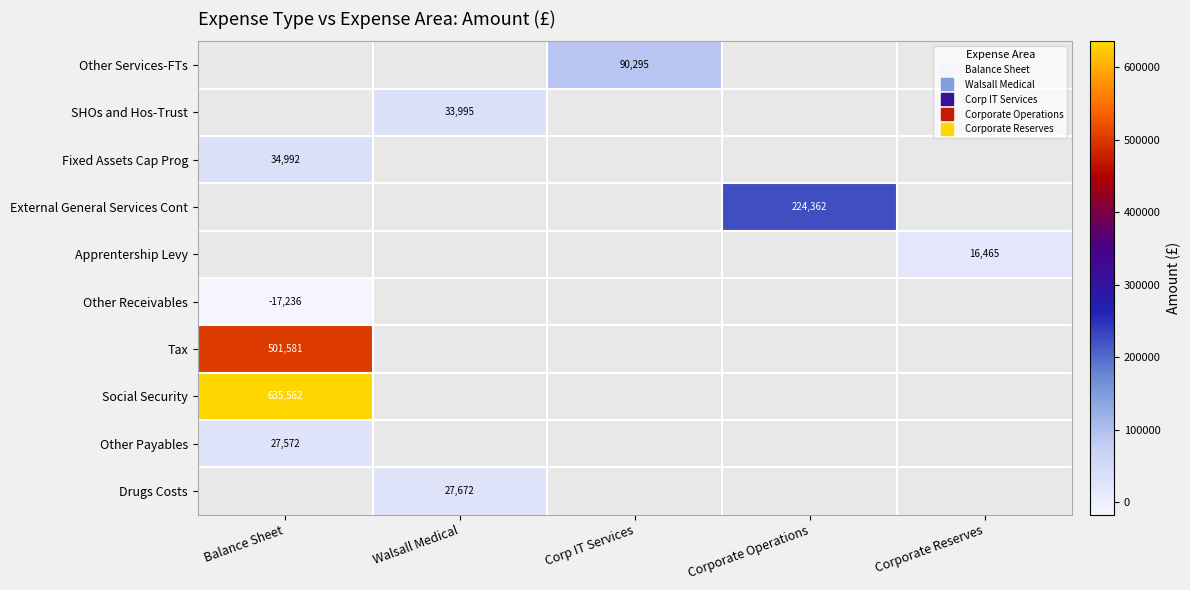

What is the maximum value shown in the chart?

635561.8